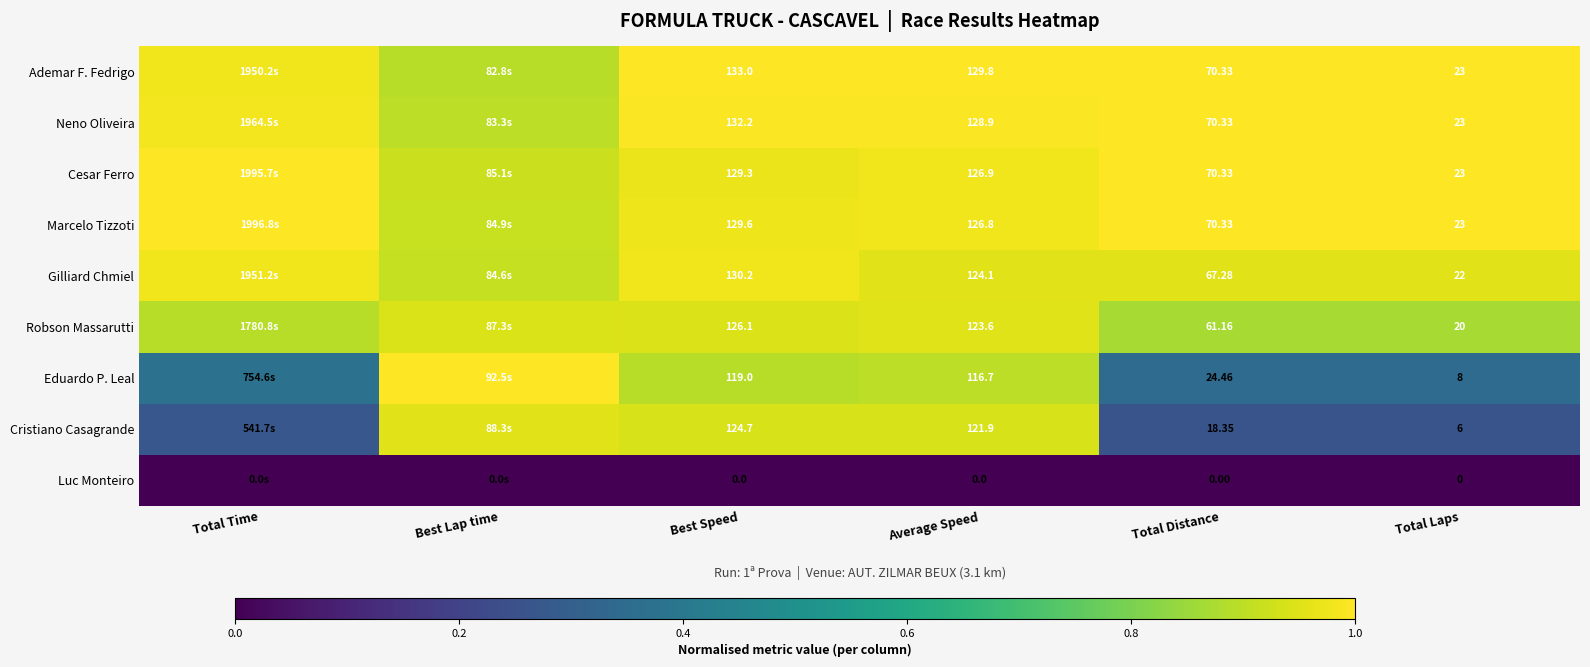

Is the value of Eduardo P. Leal at Total Distance greater than the value of Neno Oliveira at Best Speed?

No